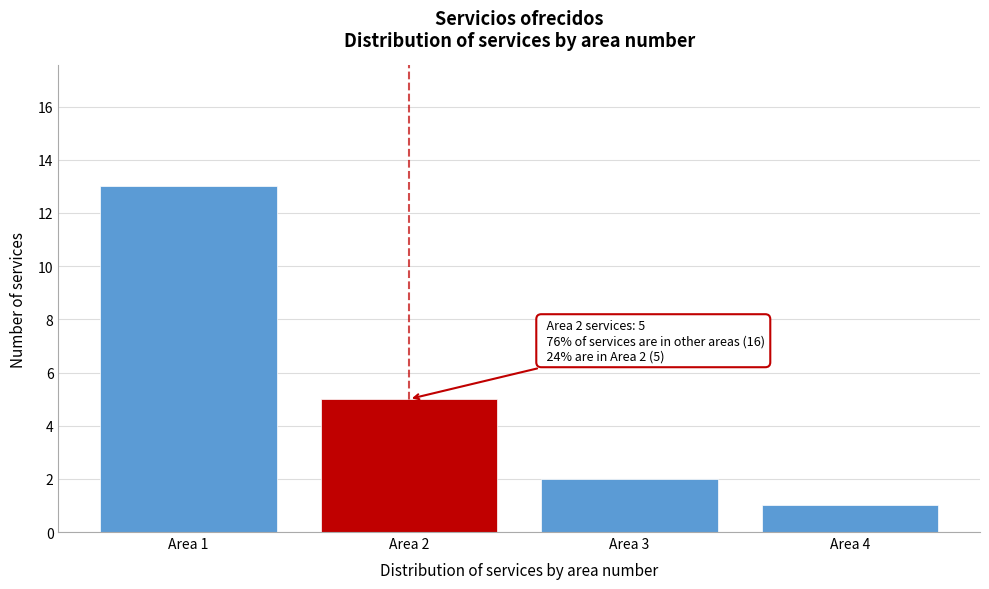

Reading left to right, transcribe all the data shown in this chart.

13	5	2	1